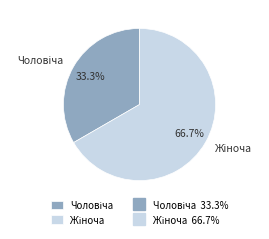

Is there any slice that represents more than half of the pie?

Yes